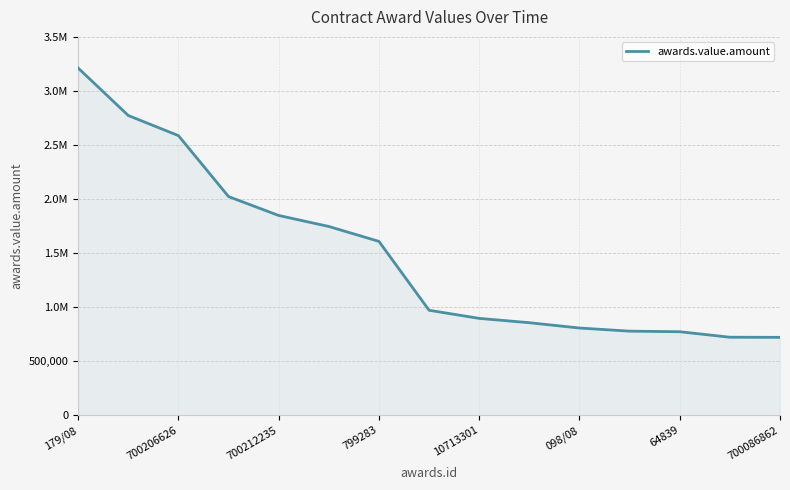

What is the minimum value shown in the chart?

720193.5